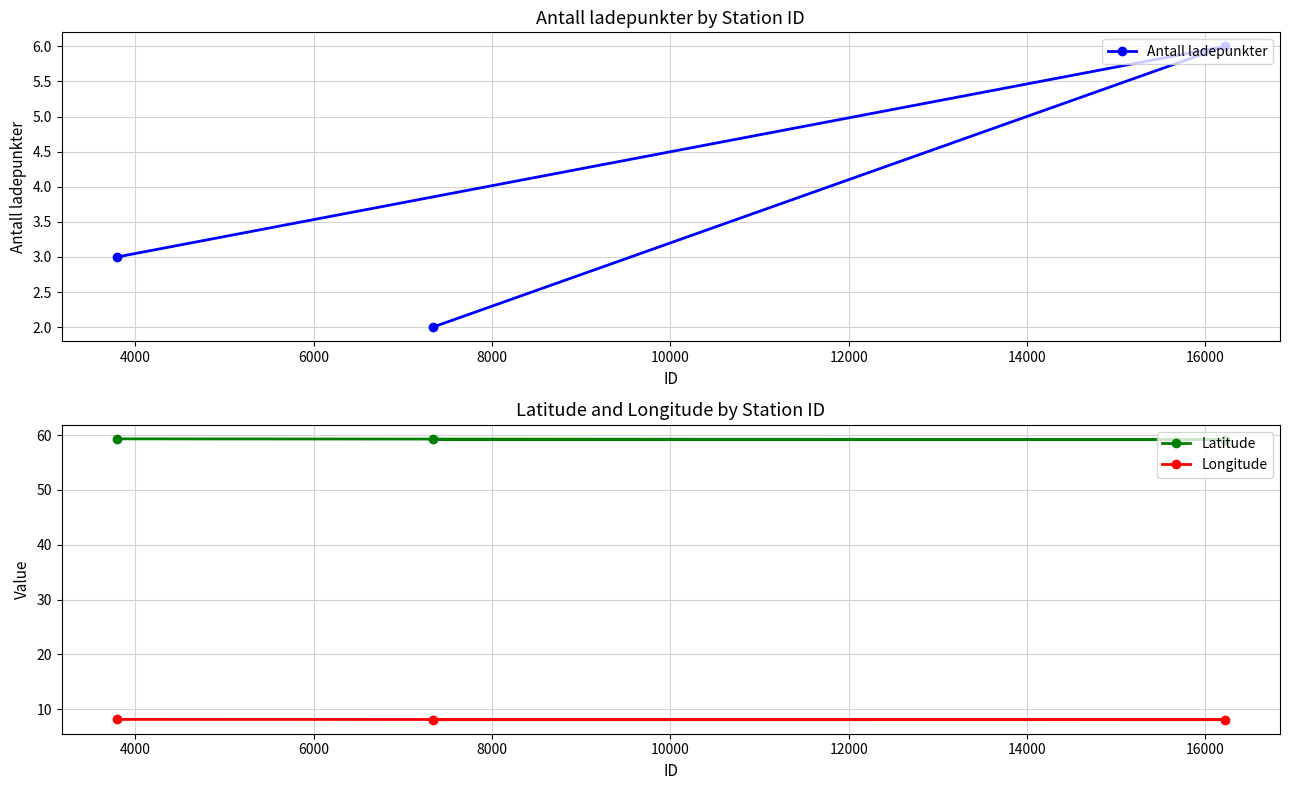

What is the value of the Latitude point at the 1st from the left?

59.3